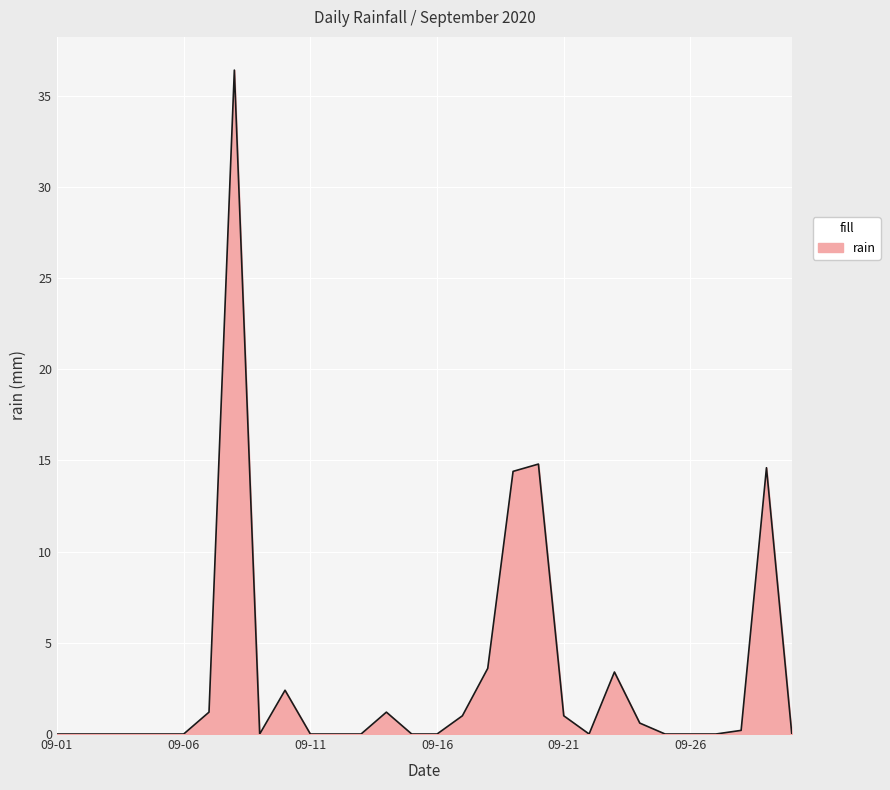

What is the difference between the maximum and minimum values?

36.4